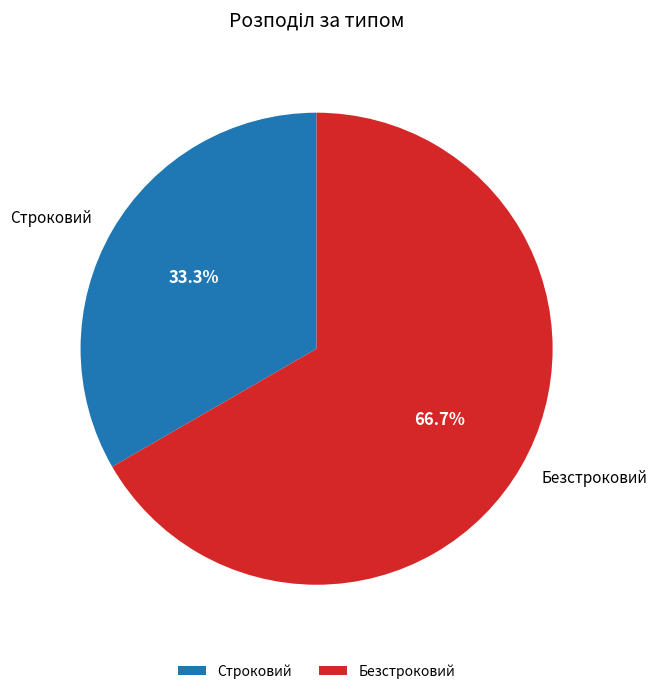

Which slice is the largest?

Безстроковий